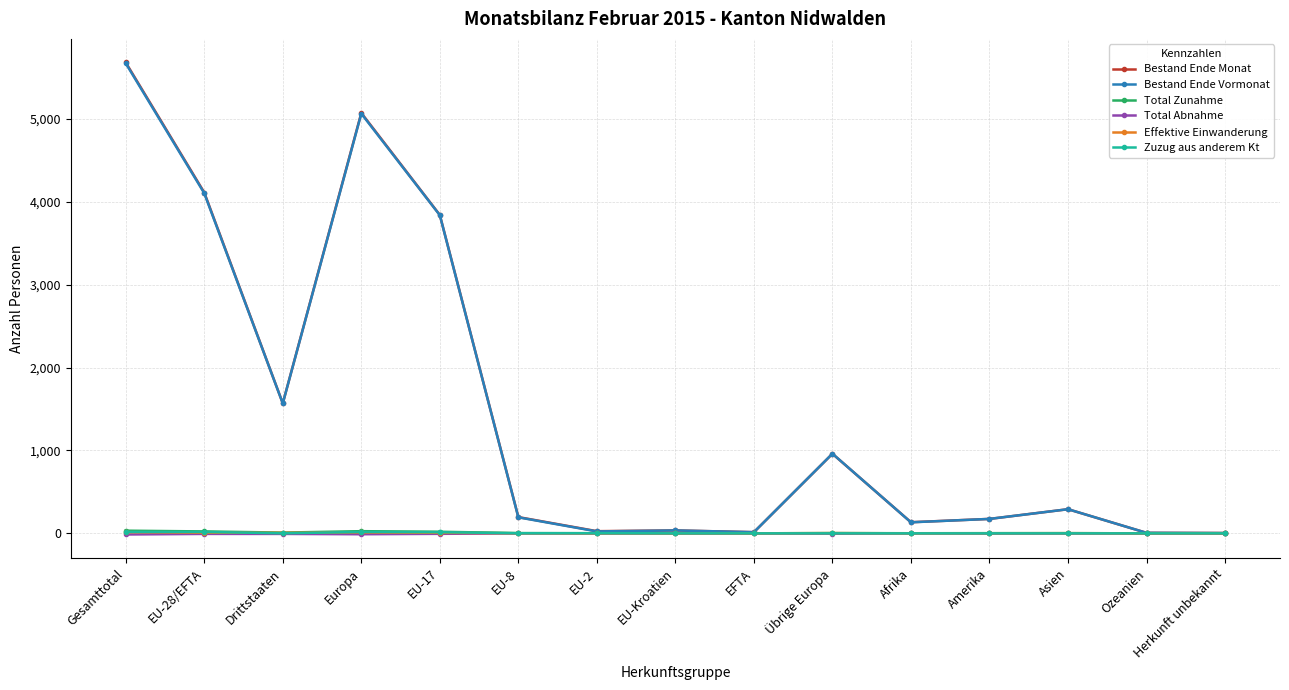

At which category is the sum across all series the highest?

Gesamttotal